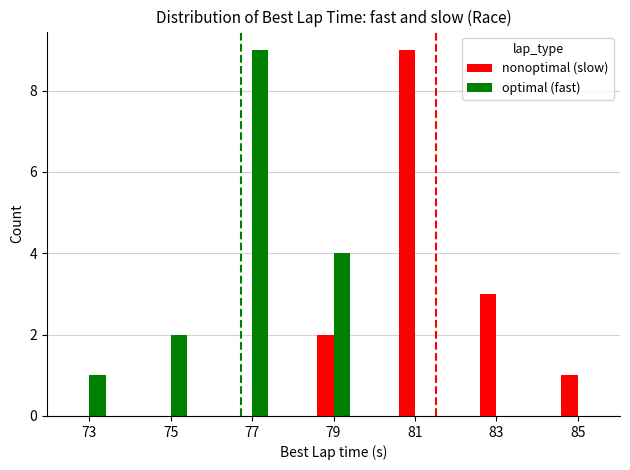

True or false: nonoptimal (slow) has a value of 4 at 83.

False